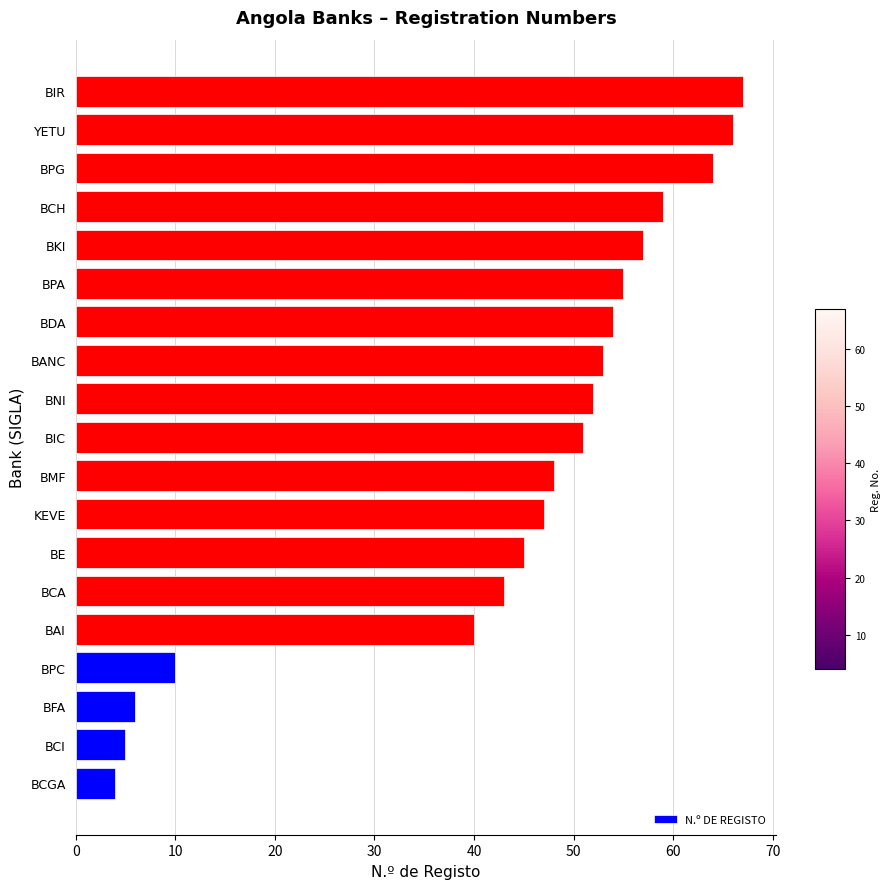

What is the difference between the second highest and second lowest values?

61